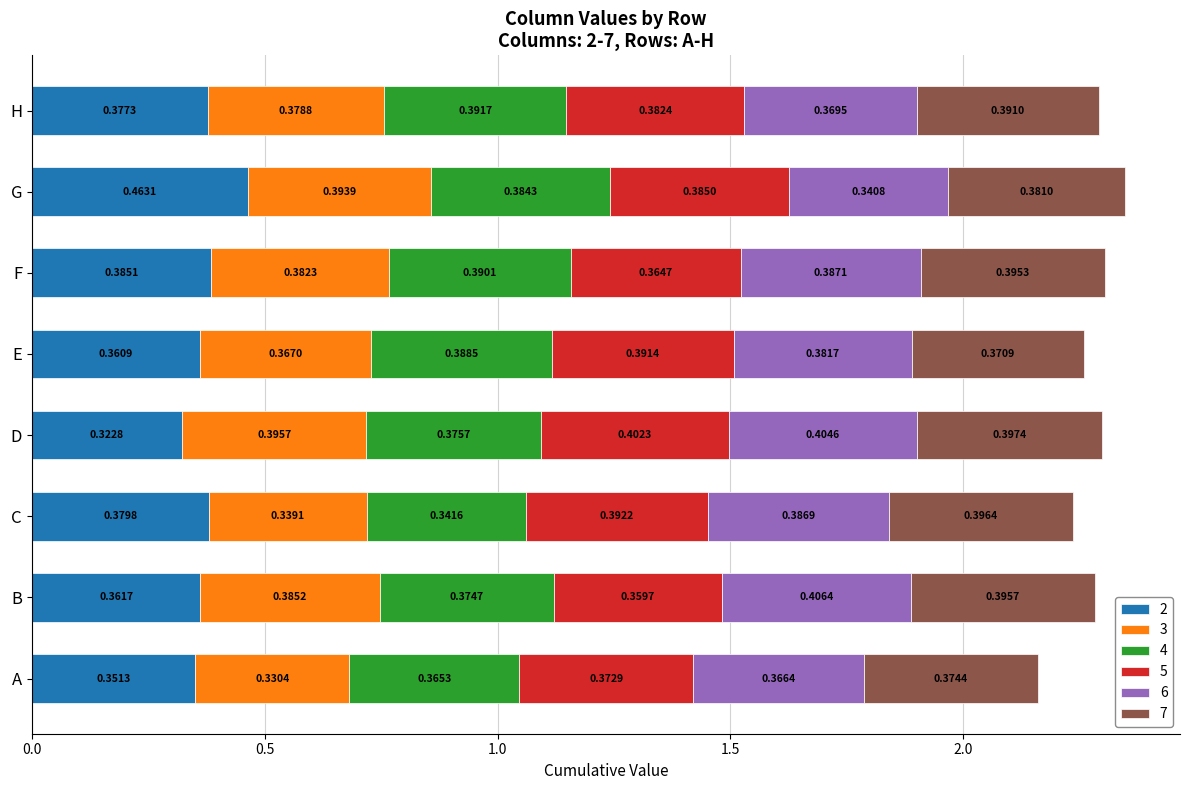

At which label is 2 closest to 0?

D